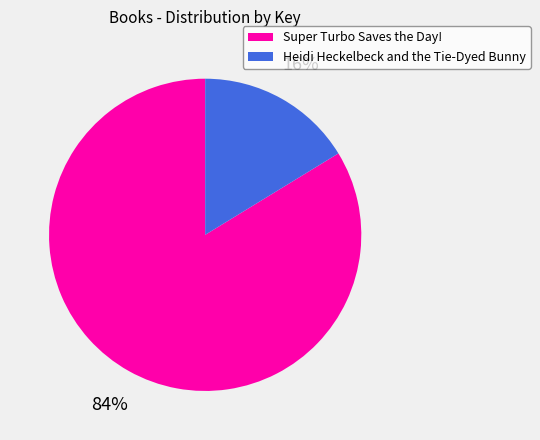

To the nearest percent, what is the combined percentage of Heidi Heckelbeck and the Tie-Dyed Bunny and Super Turbo Saves the Day!?

100%